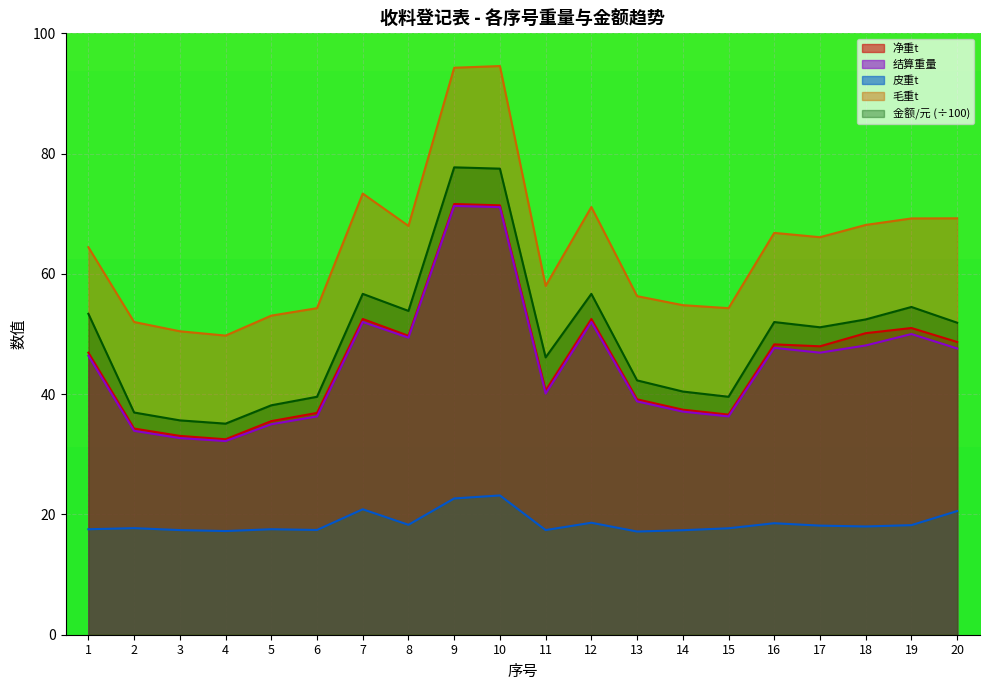

The 净重t series shows 50.1 at 18. True or false?

True